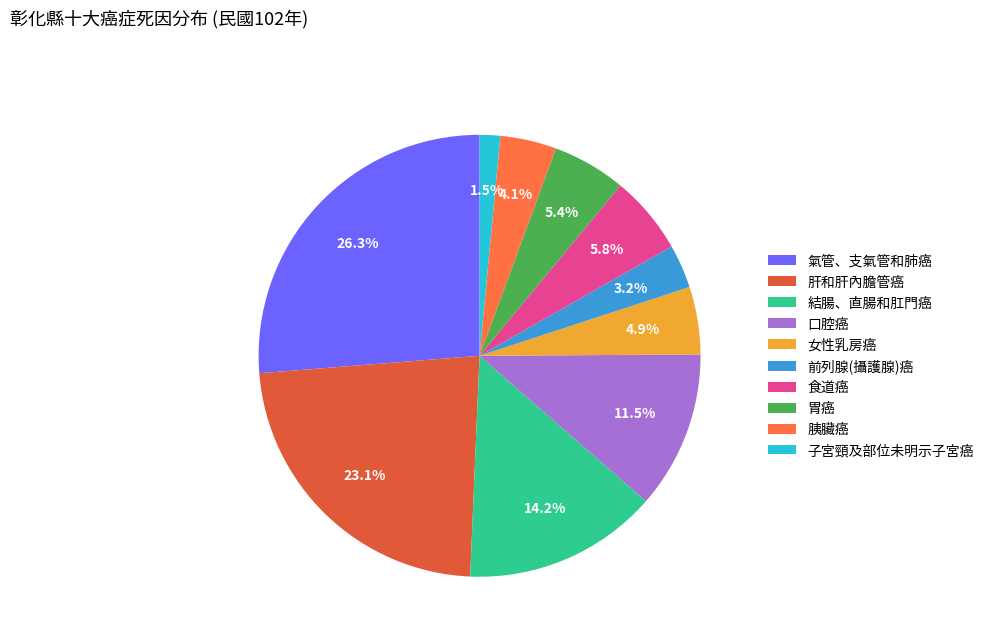

Which slice is the smallest?

子宮頸及部位未明示子宮癌